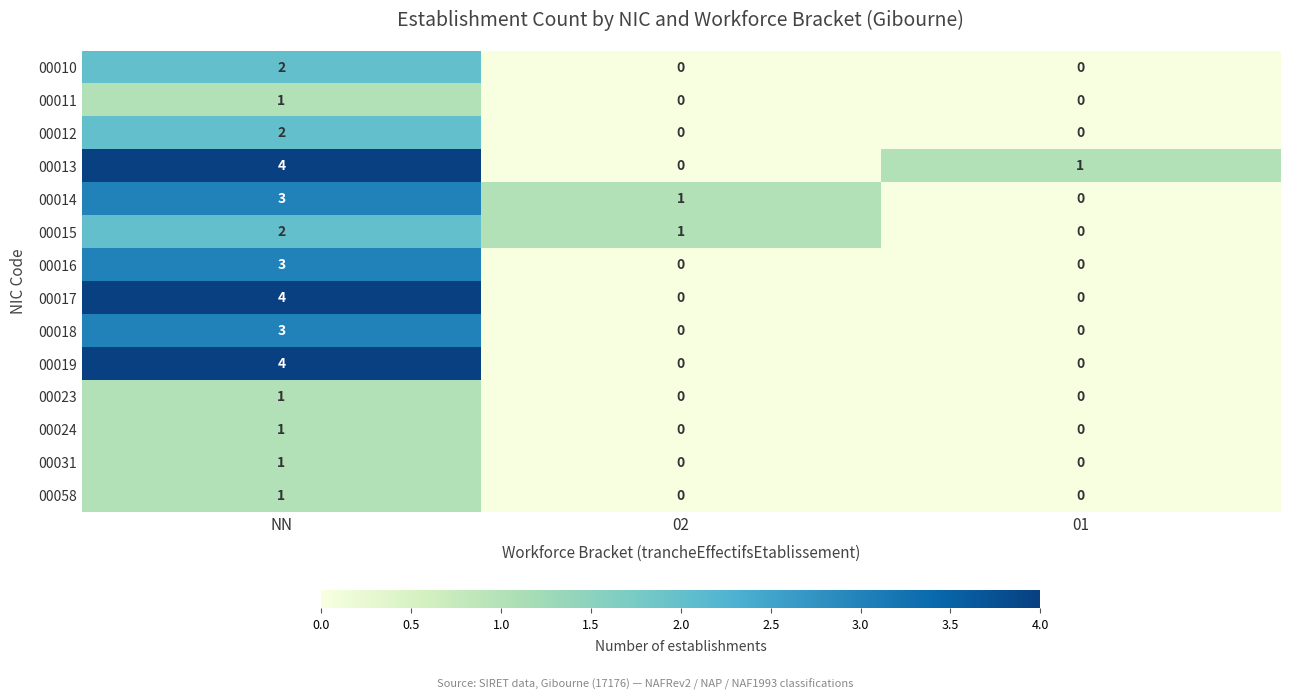

What is the difference between the highest and lowest values at NN?

3